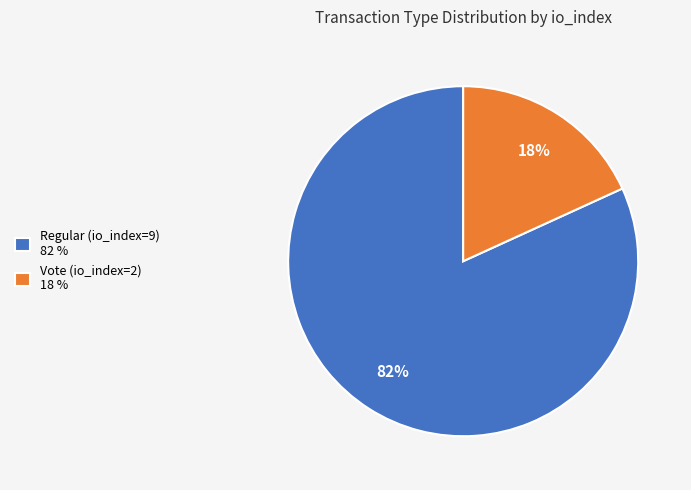

To the nearest percent, what percentage of the pie is Vote (io_index=2)?

18%